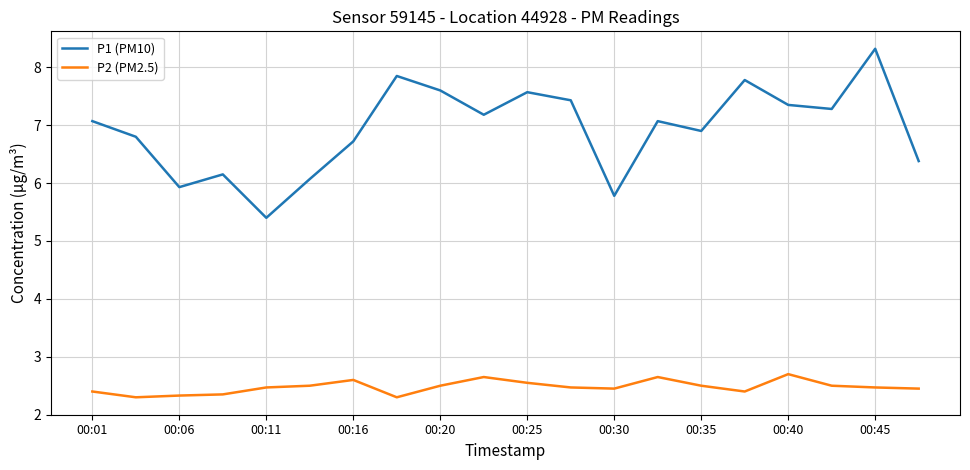

Which series has the largest range (max minus min)?

P1 (PM10)